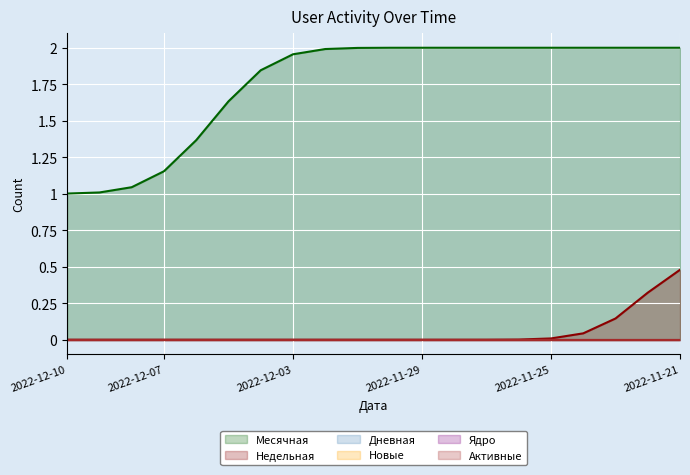

Rank the series by their maximum value, from highest to lowest.

Месячная, Недельная, Дневная, Новые, Ядро, Активные